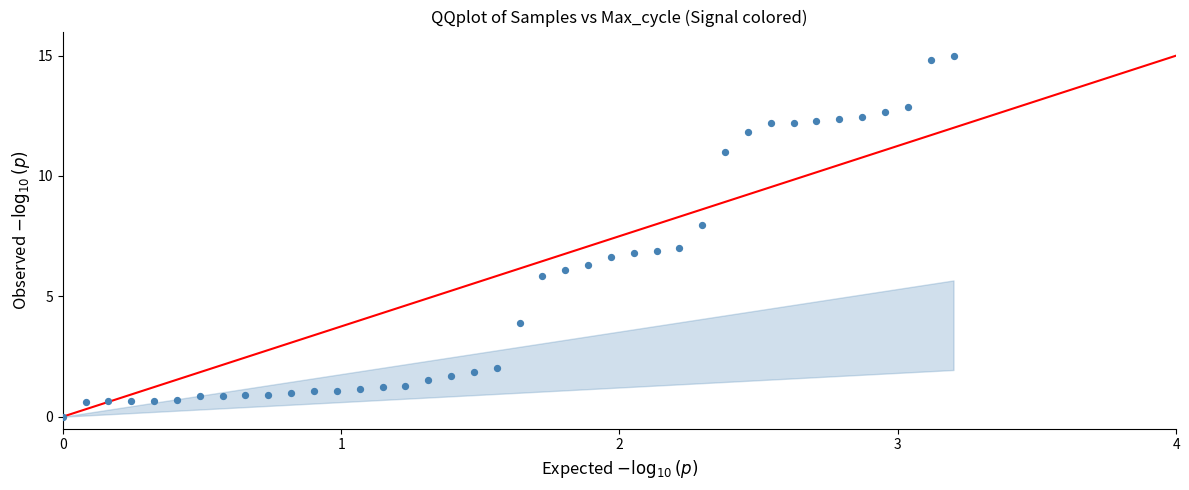

What is the range of Y values (max minus min)?

15.0